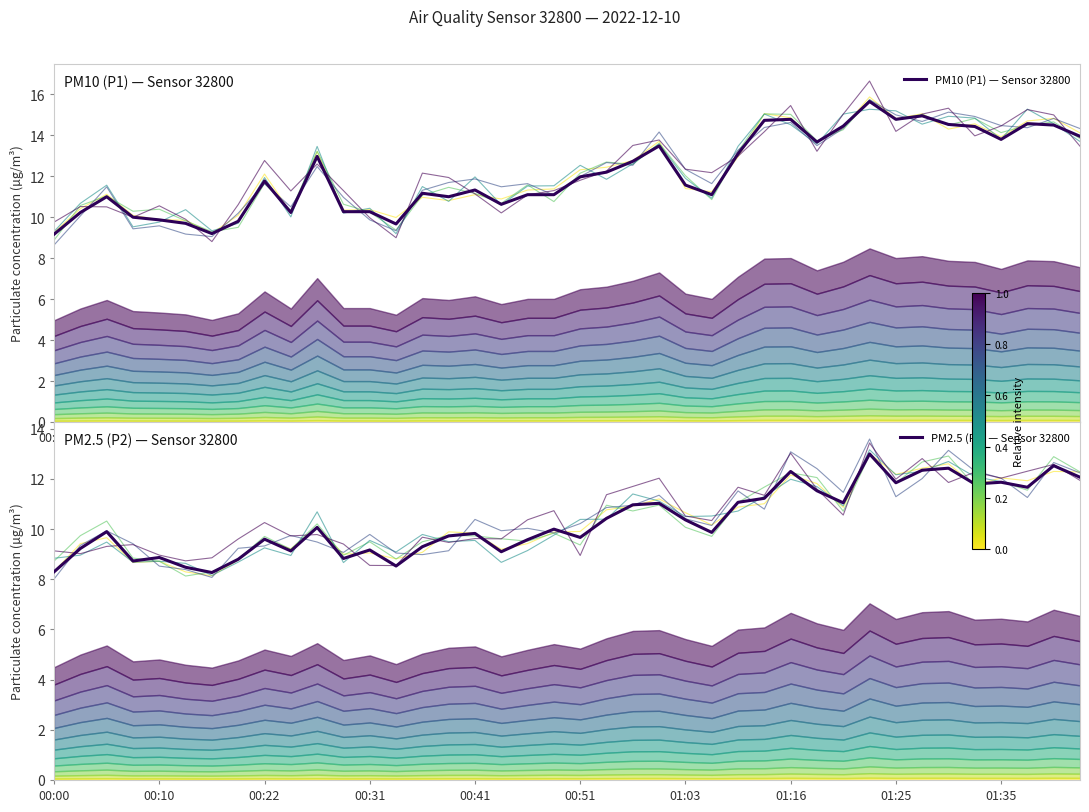

What is the maximum value for P1?

15.7